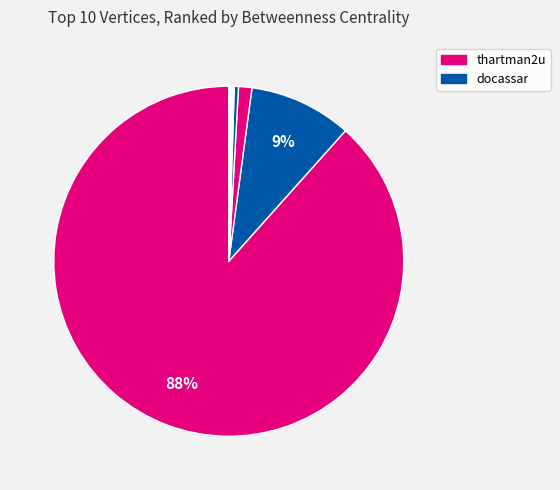

How many slices are in this pie chart?

10